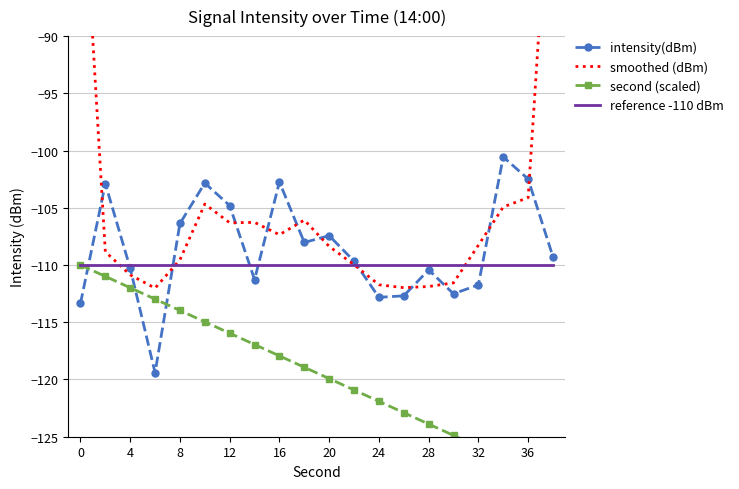

Is it true that reference -110 dBm equals -110.0 at 28?

True